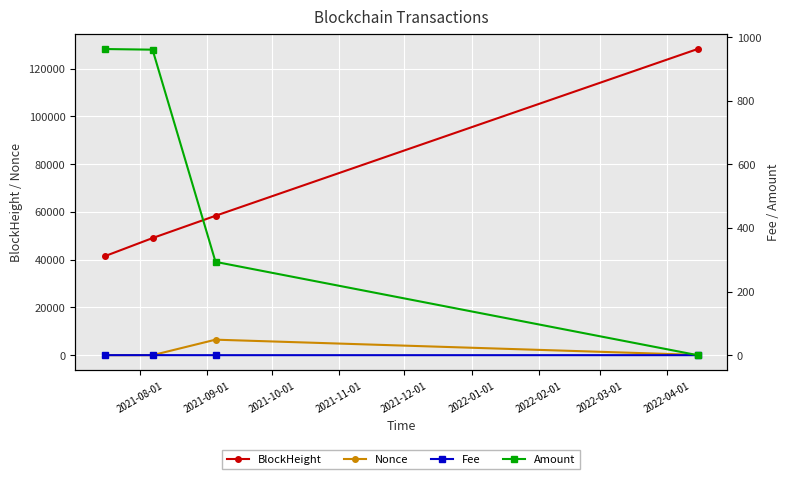

How many data points does each series have?

4